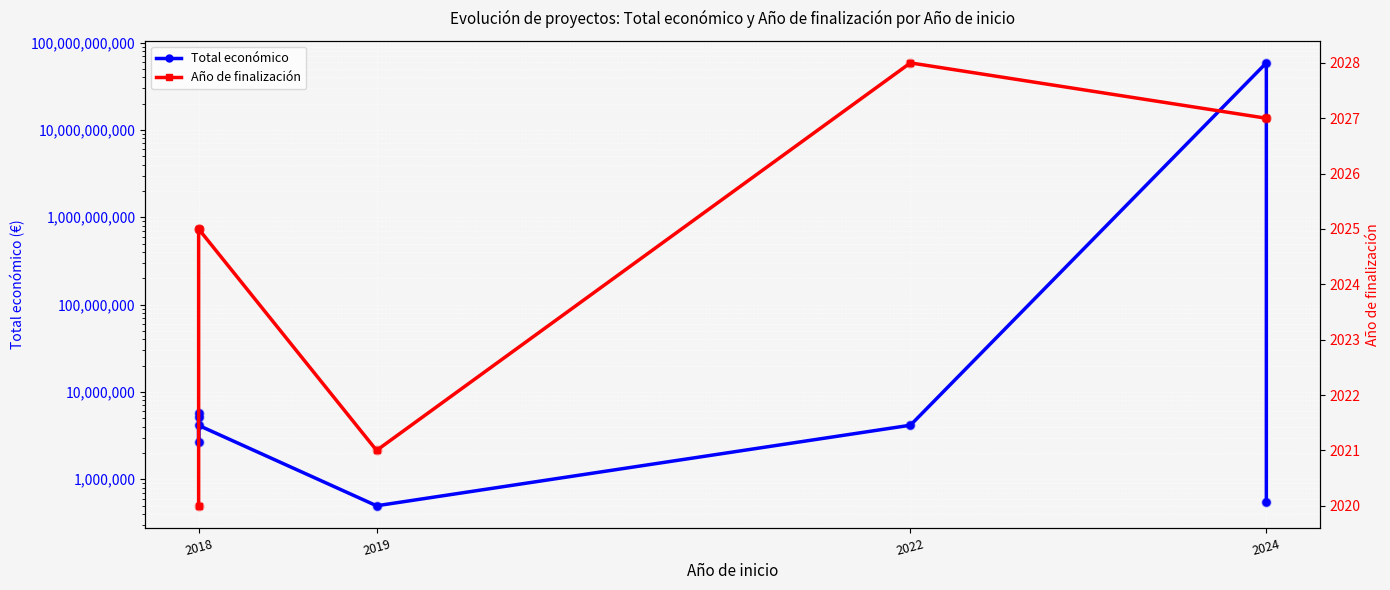

What are all the series names shown in the legend?

Total económico, Año de finalización